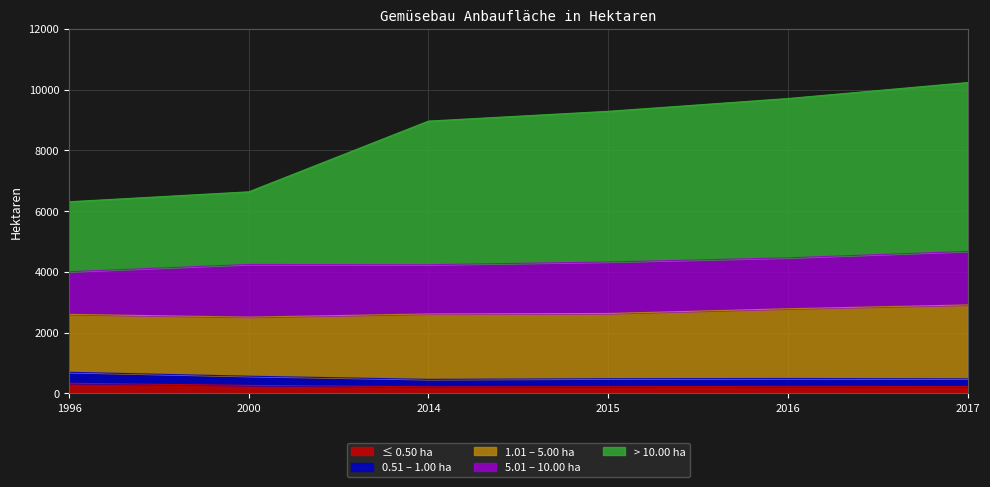

The ≤ 0.50 ha series shows 329 at 1996. True or false?

True